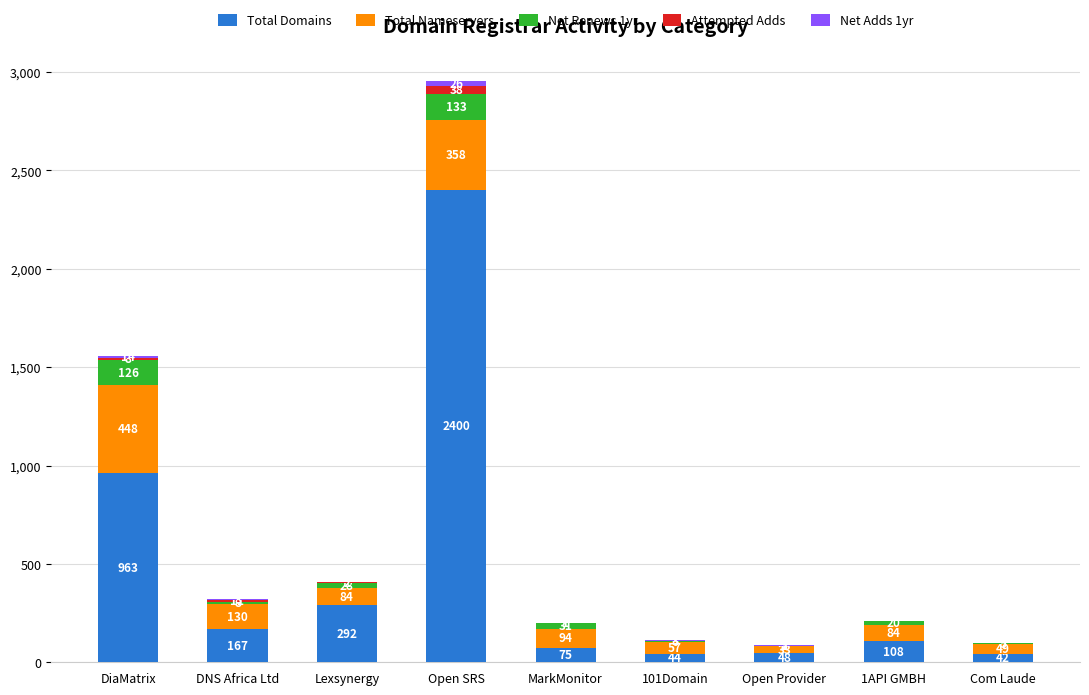

At which category is the sum across all series the highest?

Open SRS